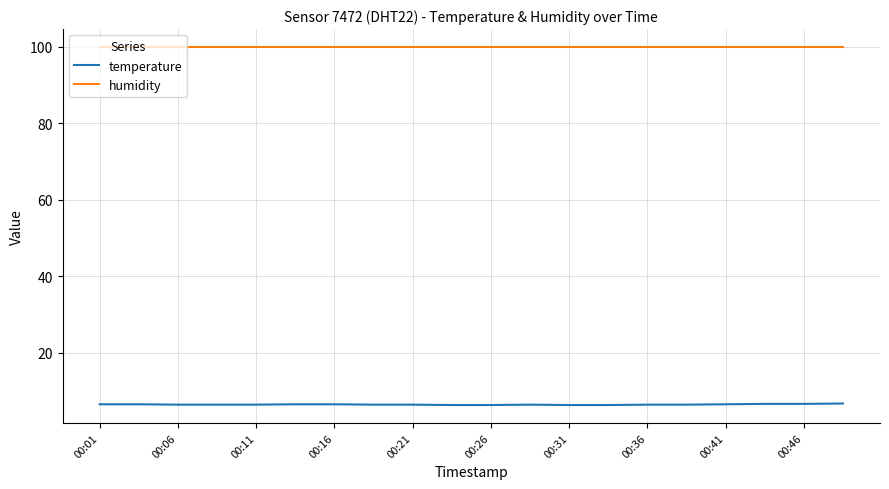

Which series has the largest total across all categories?

humidity